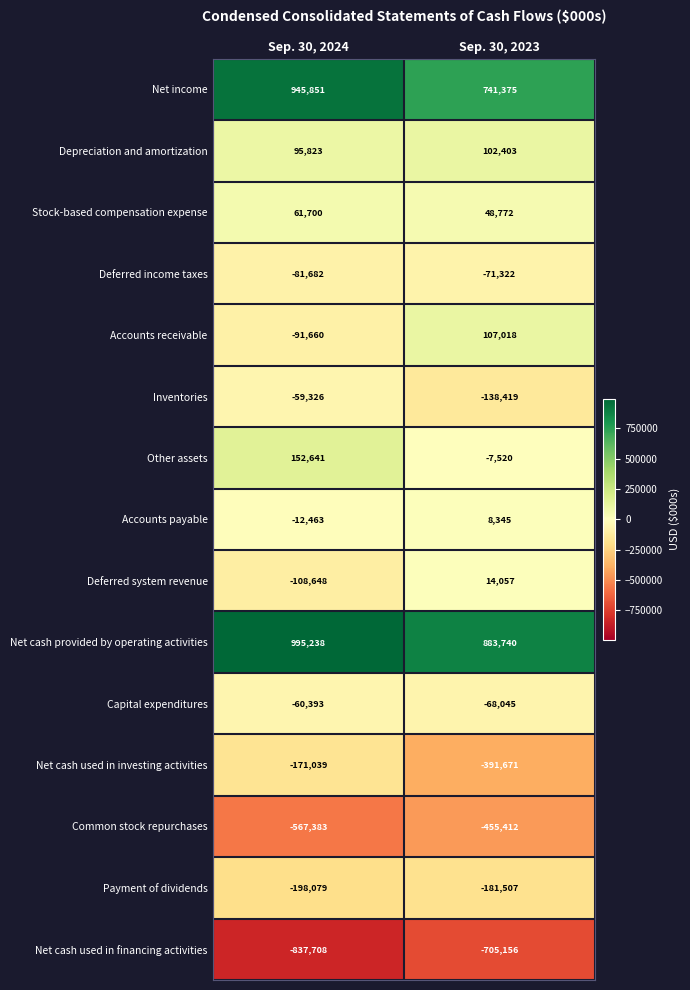

Reading left to right, list all the values displayed in this chart.

Net income: Sep. 30, 2024=945851	Sep. 30, 2023=741375
Depreciation and amortization: Sep. 30, 2024=95823	Sep. 30, 2023=102403
Stock-based compensation expense: Sep. 30, 2024=61700	Sep. 30, 2023=48772
Deferred income taxes: Sep. 30, 2024=-81682	Sep. 30, 2023=-71322
Accounts receivable: Sep. 30, 2024=-91660	Sep. 30, 2023=107018
Inventories: Sep. 30, 2024=-59326	Sep. 30, 2023=-138419
Other assets: Sep. 30, 2024=152641	Sep. 30, 2023=-7520
Accounts payable: Sep. 30, 2024=-12463	Sep. 30, 2023=8345
Deferred system revenue: Sep. 30, 2024=-108648	Sep. 30, 2023=14057
Net cash provided by operating activities: Sep. 30, 2024=995238	Sep. 30, 2023=883740
Capital expenditures: Sep. 30, 2024=-60393	Sep. 30, 2023=-68045
Net cash used in investing activities: Sep. 30, 2024=-171039	Sep. 30, 2023=-391671
Common stock repurchases: Sep. 30, 2024=-567383	Sep. 30, 2023=-455412
Payment of dividends: Sep. 30, 2024=-198079	Sep. 30, 2023=-181507
Net cash used in financing activities: Sep. 30, 2024=-837708	Sep. 30, 2023=-705156